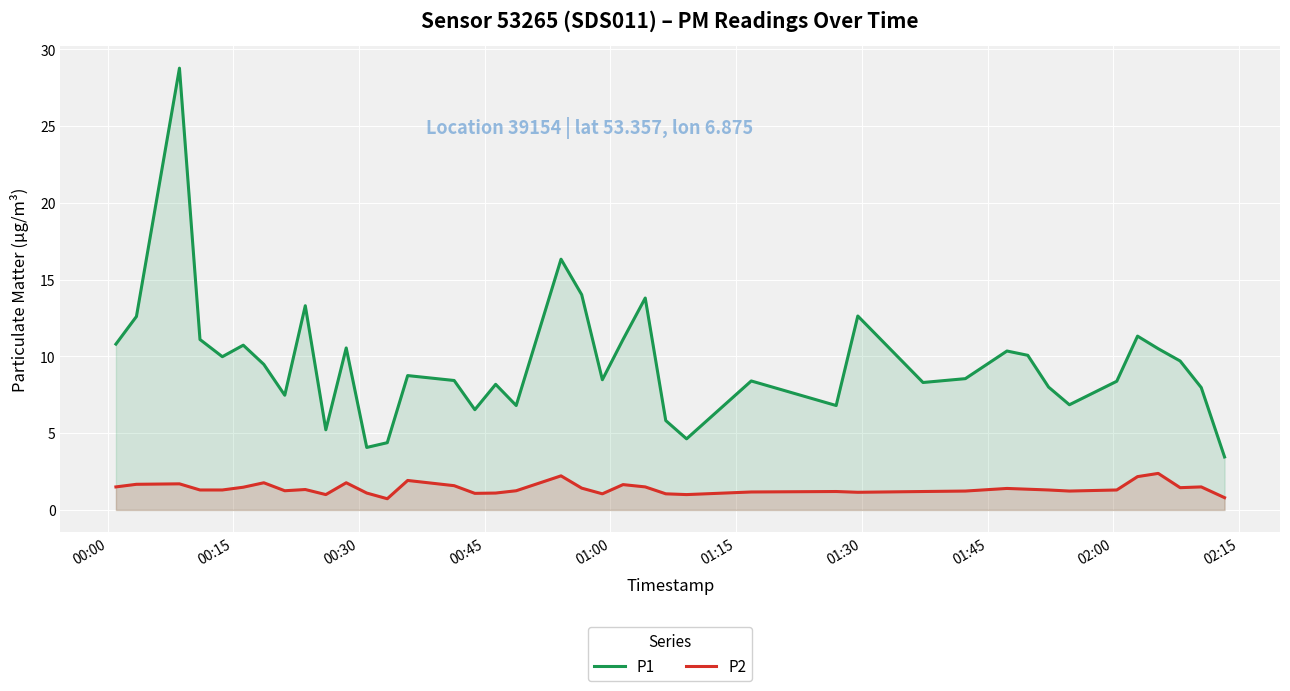

What is the maximum value for P2?

2.4